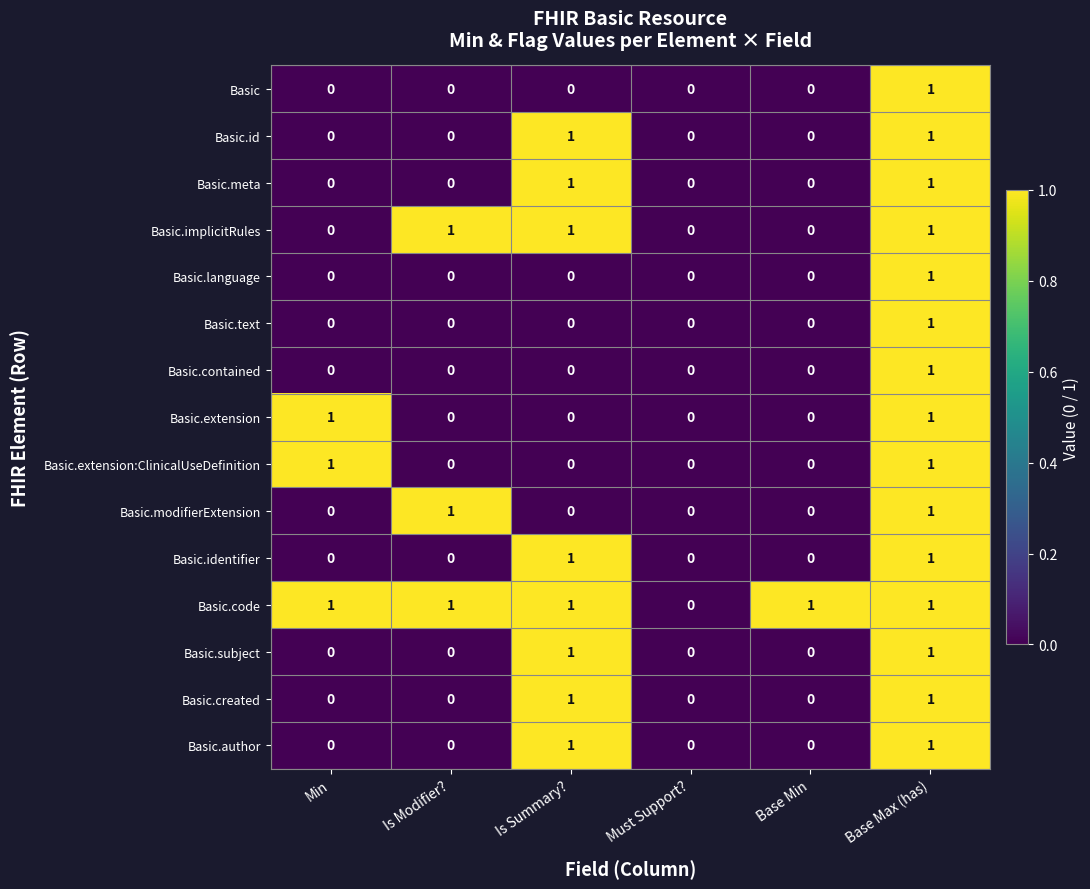

The value of Basic.text at Min is 0. True or false?

True